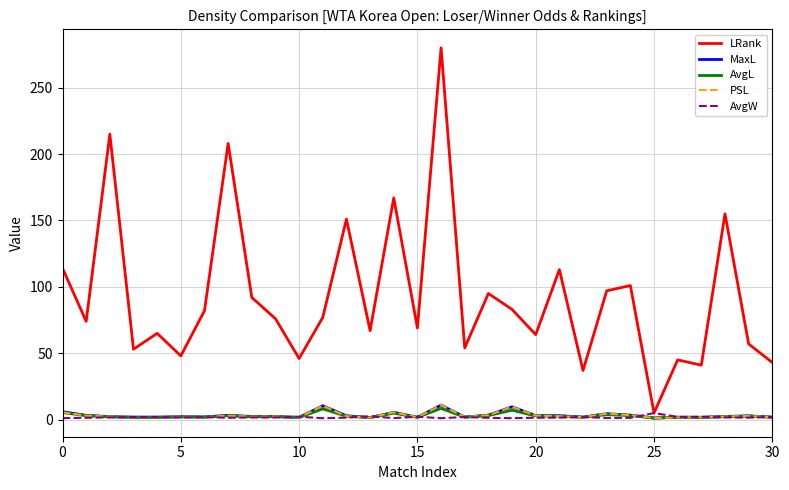

What is the maximum value shown in the chart?

280.0